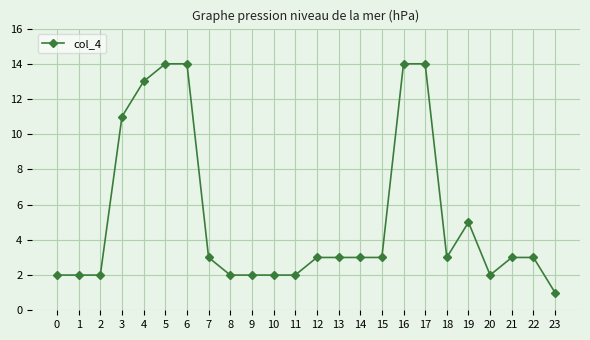

Is it true that the value at 16 is 14?

True